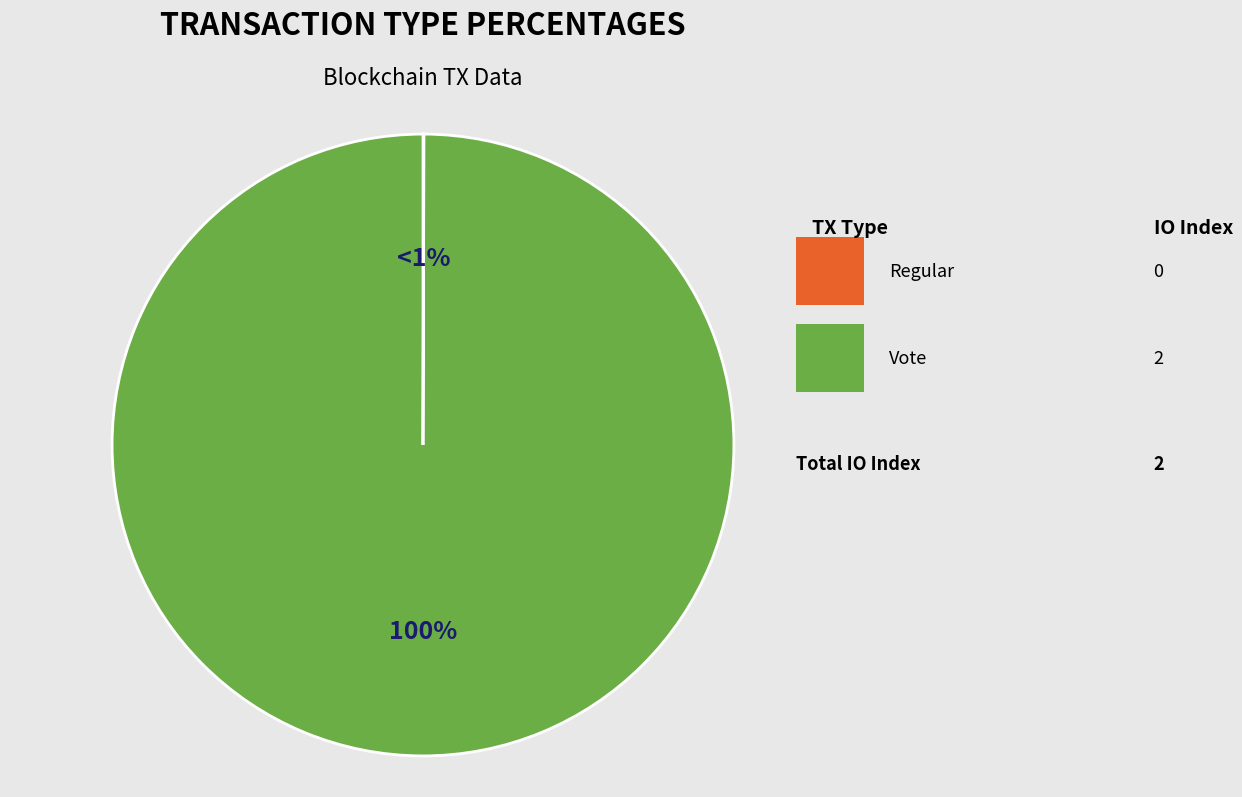

Which slice is the largest?

Vote